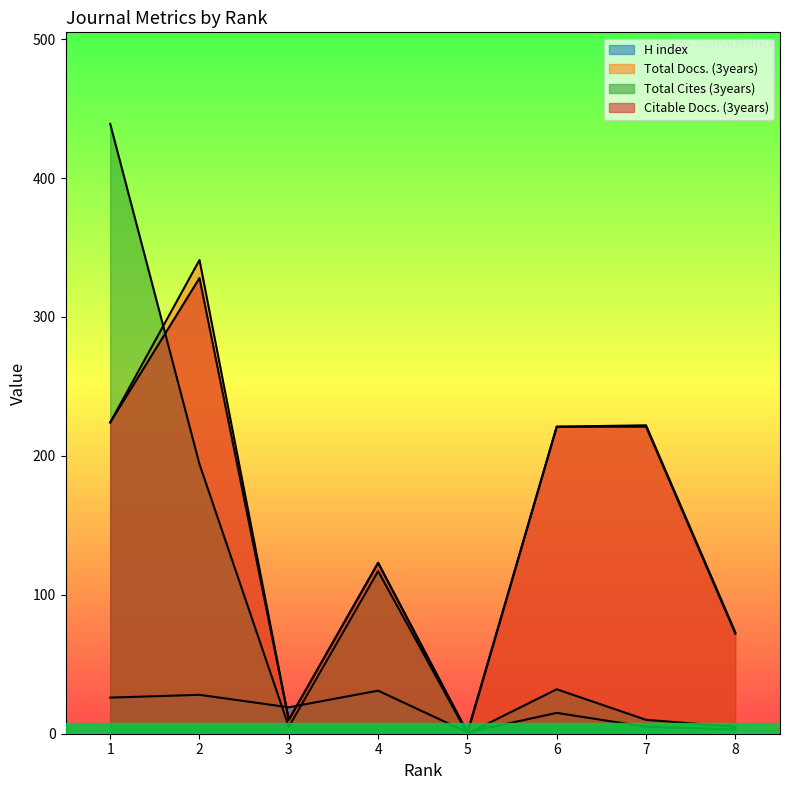

What is the difference between the maximum and minimum values in the H index series?

30